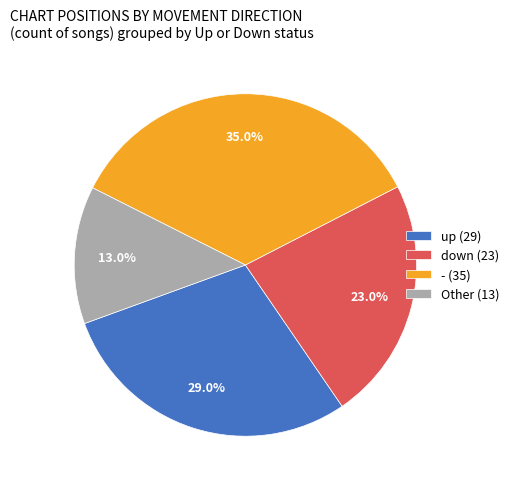

Between up (29) and down (23), which is larger?

up (29)